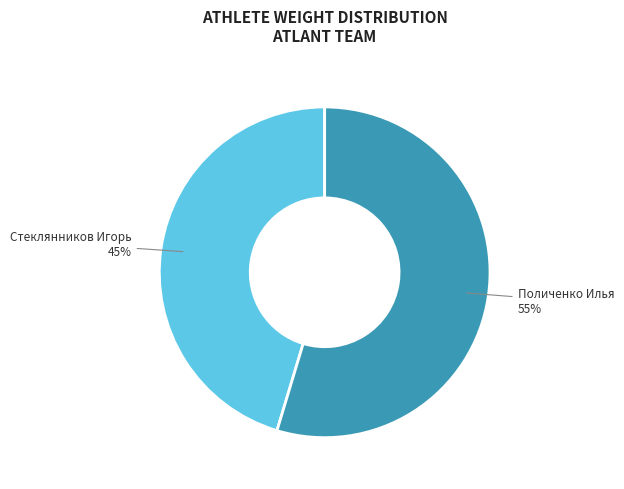

What is the majority slice?

Поличенко Илья